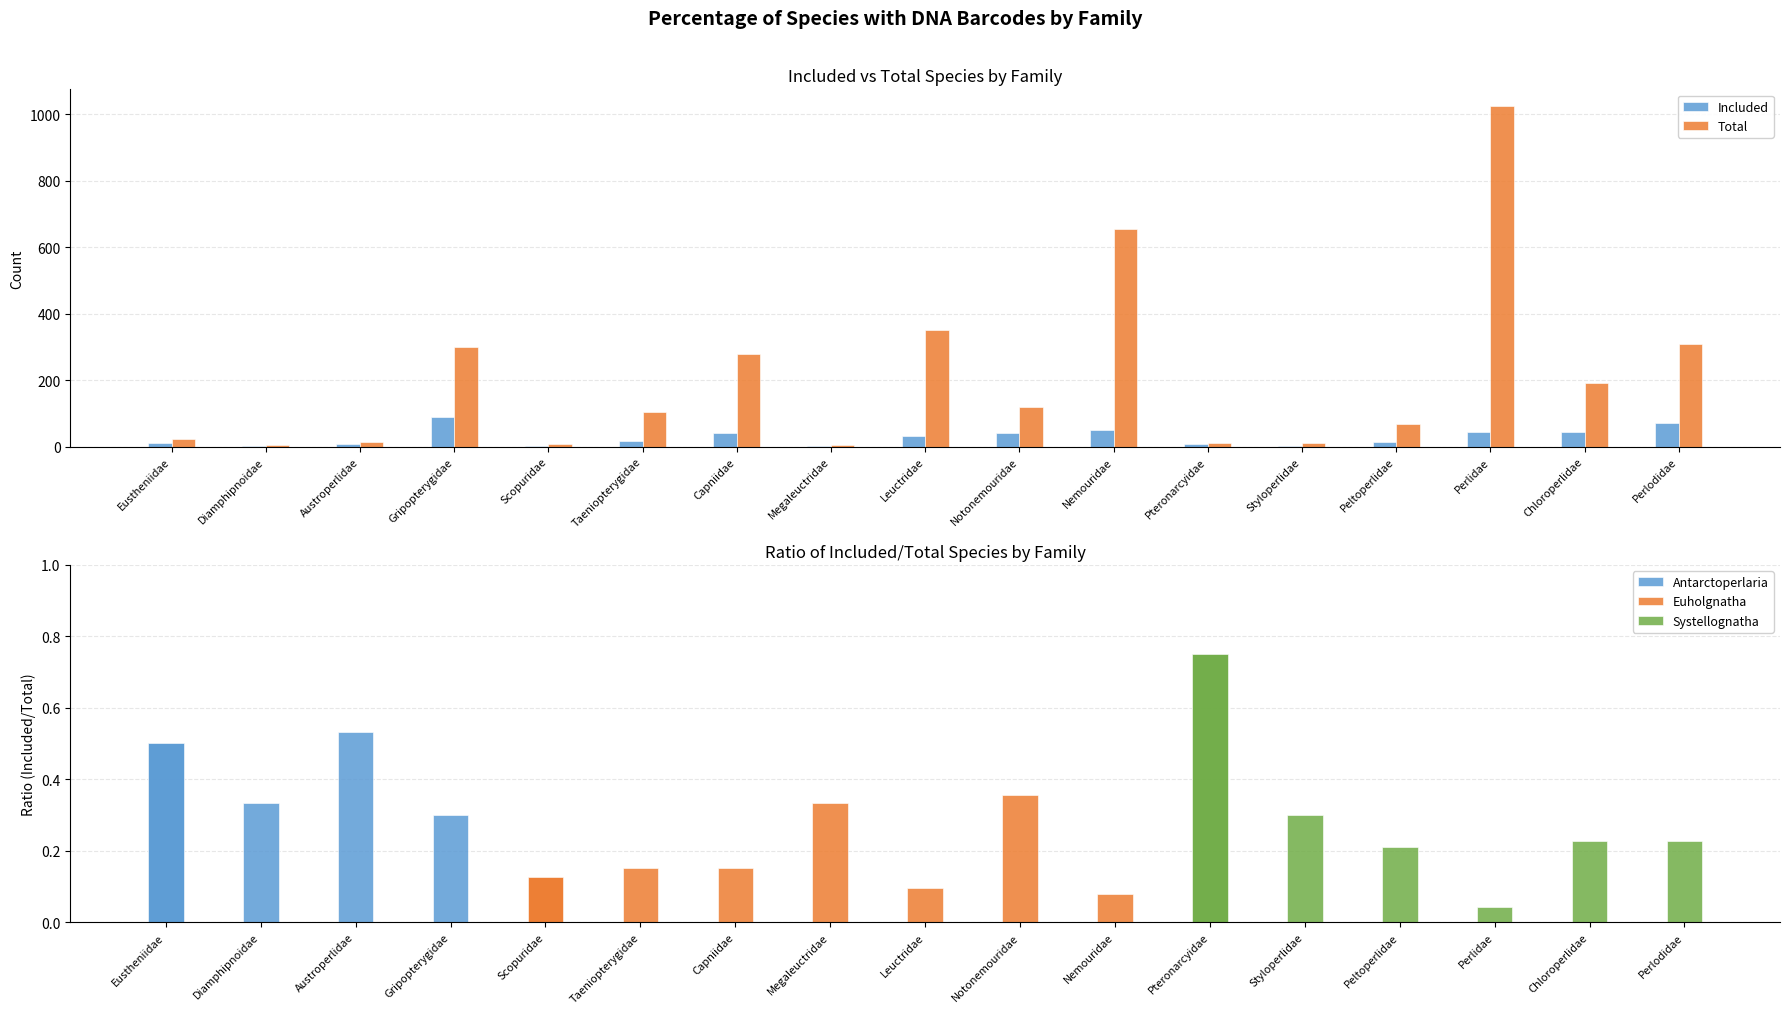

What is the spread (max minus min) of values at Pteronarcyidae?

3